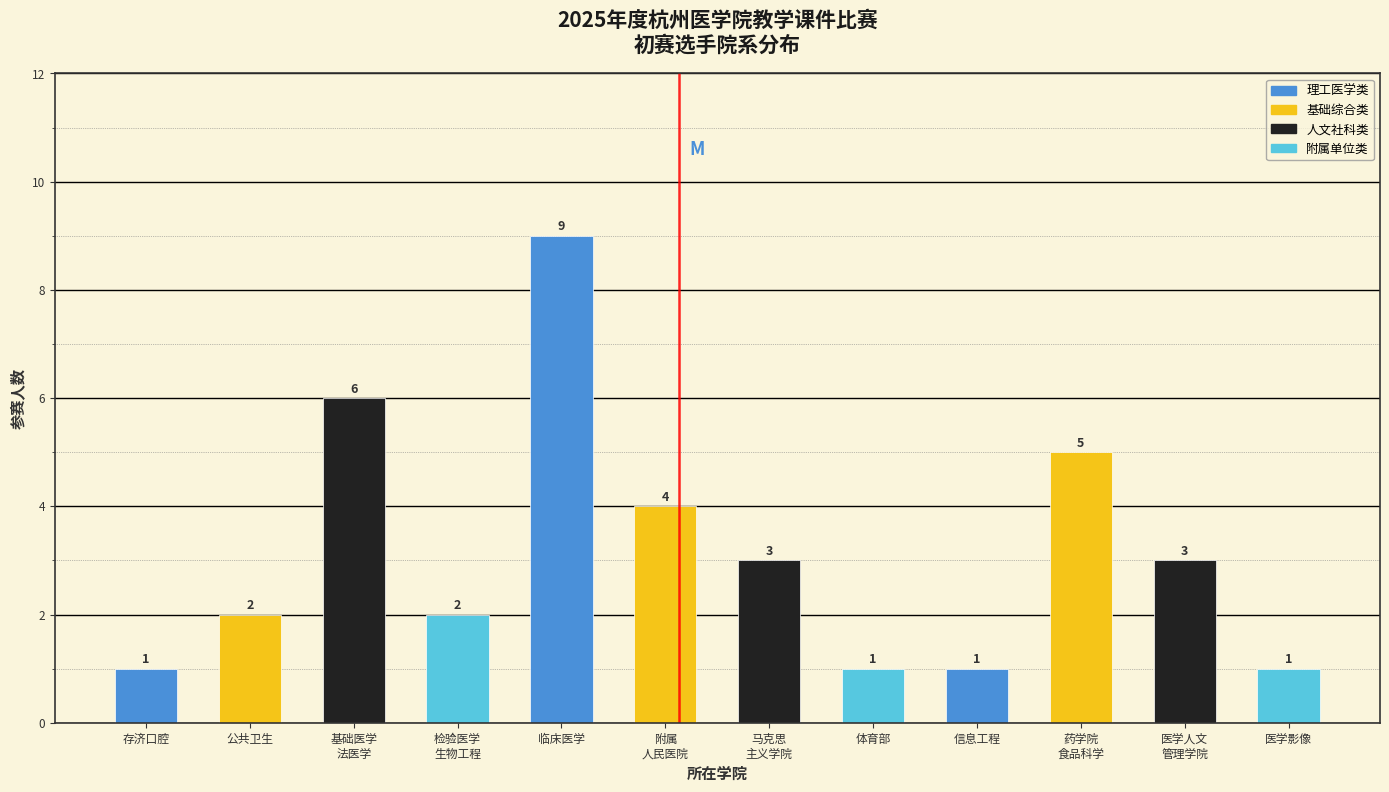

Reading left to right, transcribe all the data shown in this chart.

1	2	6	2	9	4	3	1	1	5	3	1